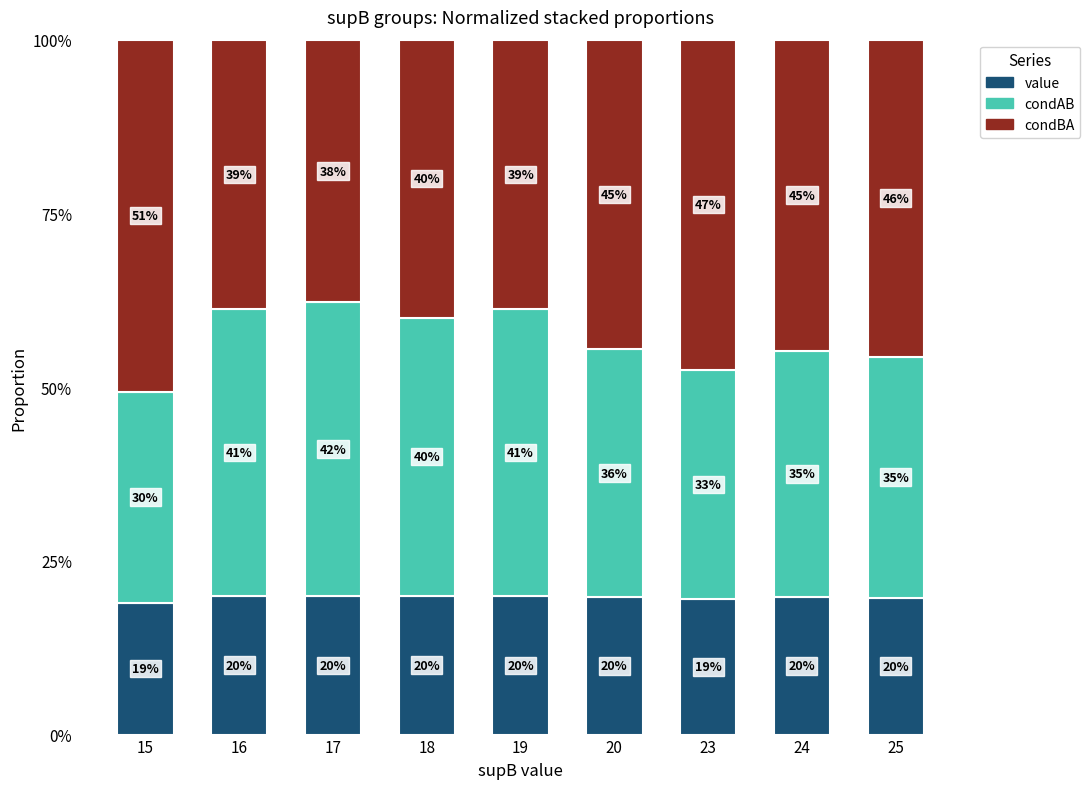

Between 15 and 24, which is larger?

24